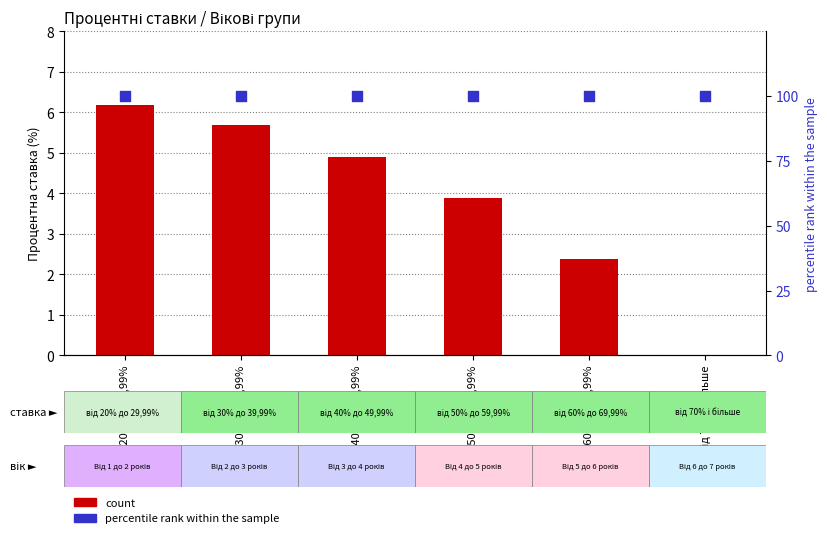

What is the total value across all series at від 40% до 49,99%?

104.9